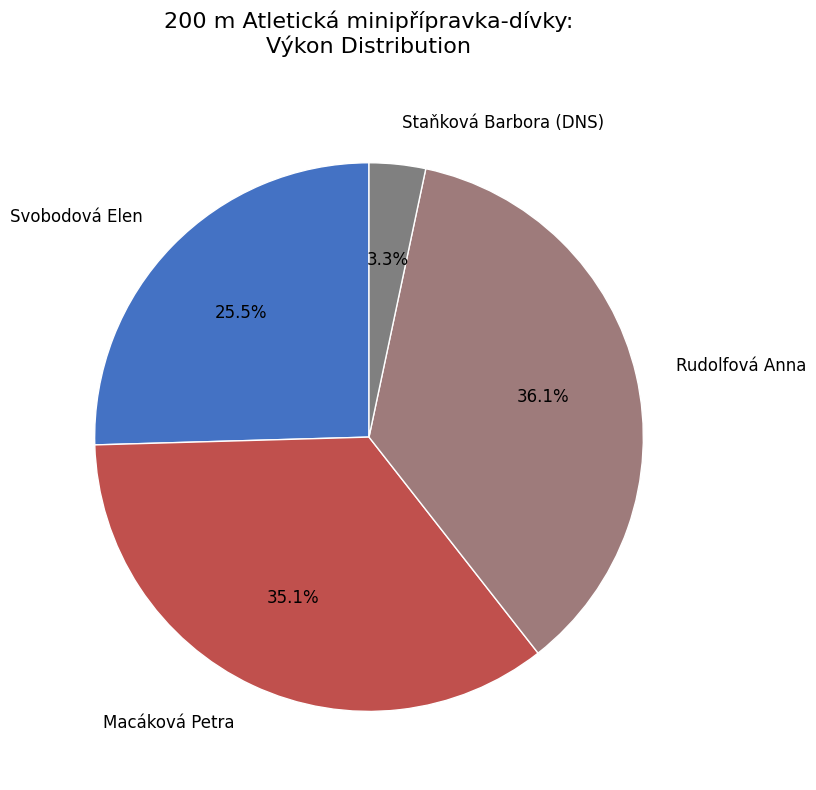

How many segments does this pie chart have?

4